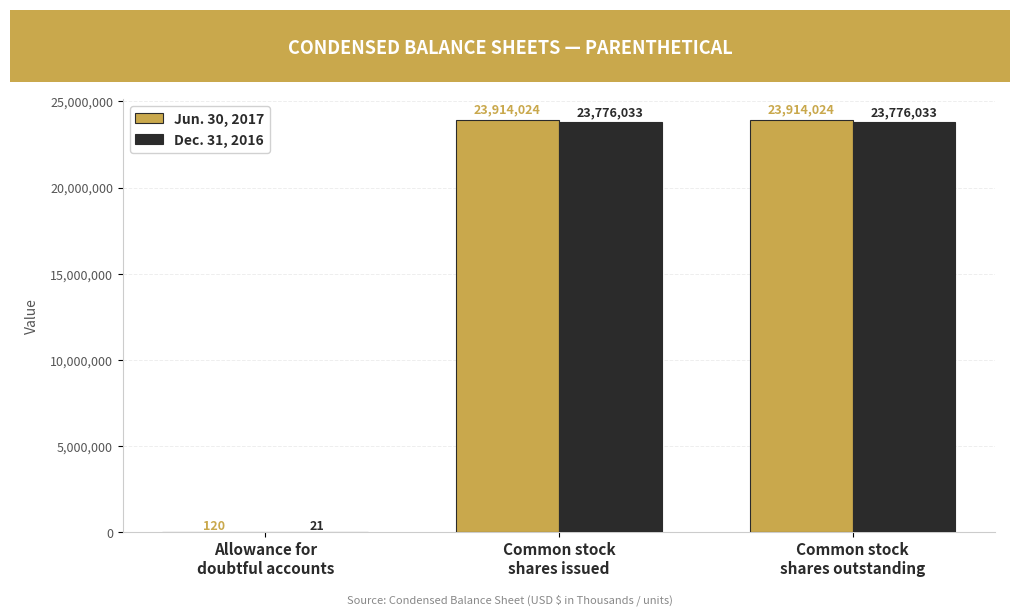

Between Allowance for
doubtful accounts and Common stock
shares outstanding, which series saw the biggest shift?

Jun. 30, 2017